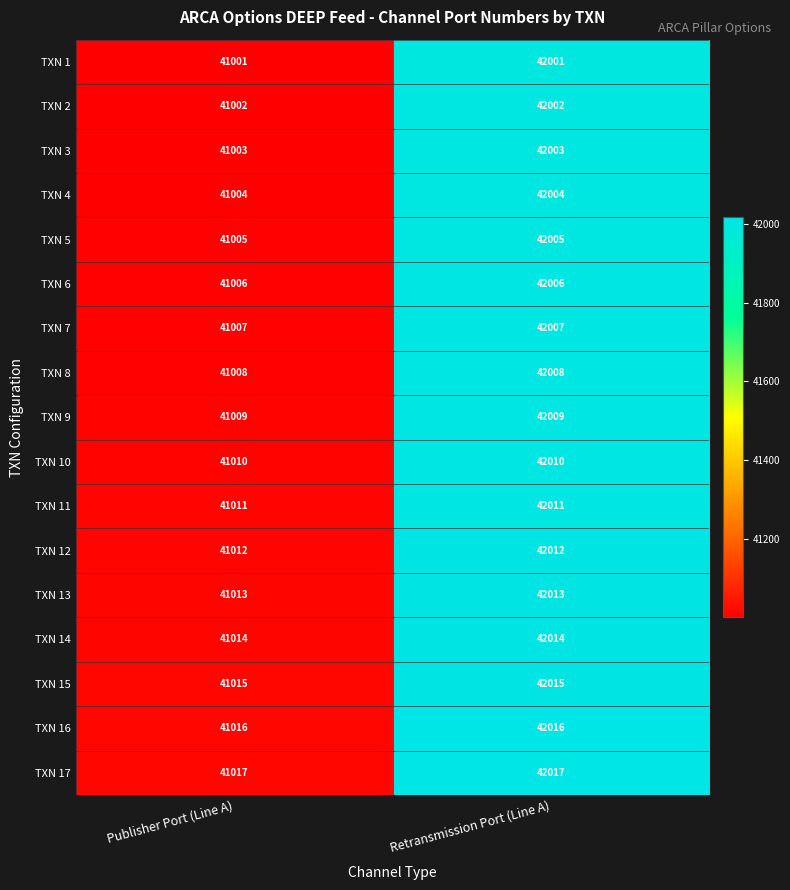

What is the difference between the highest and lowest values at Publisher Port (Line A)?

16